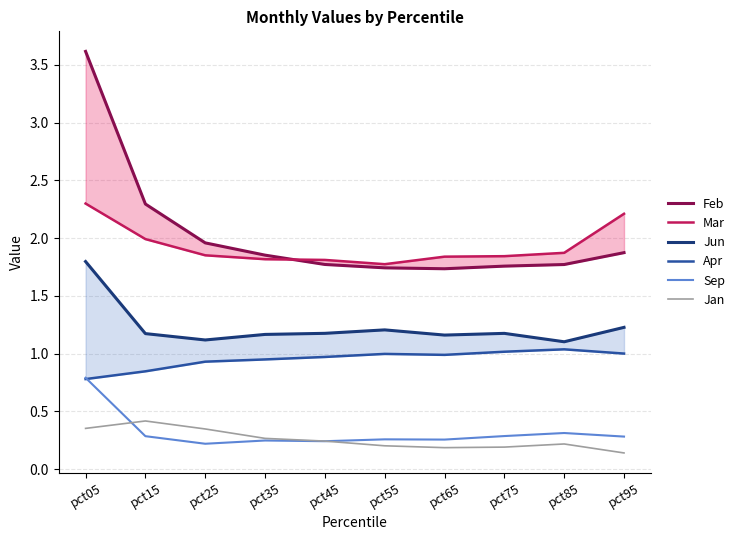

What is the spread (max minus min) of values at pct25?

1.7